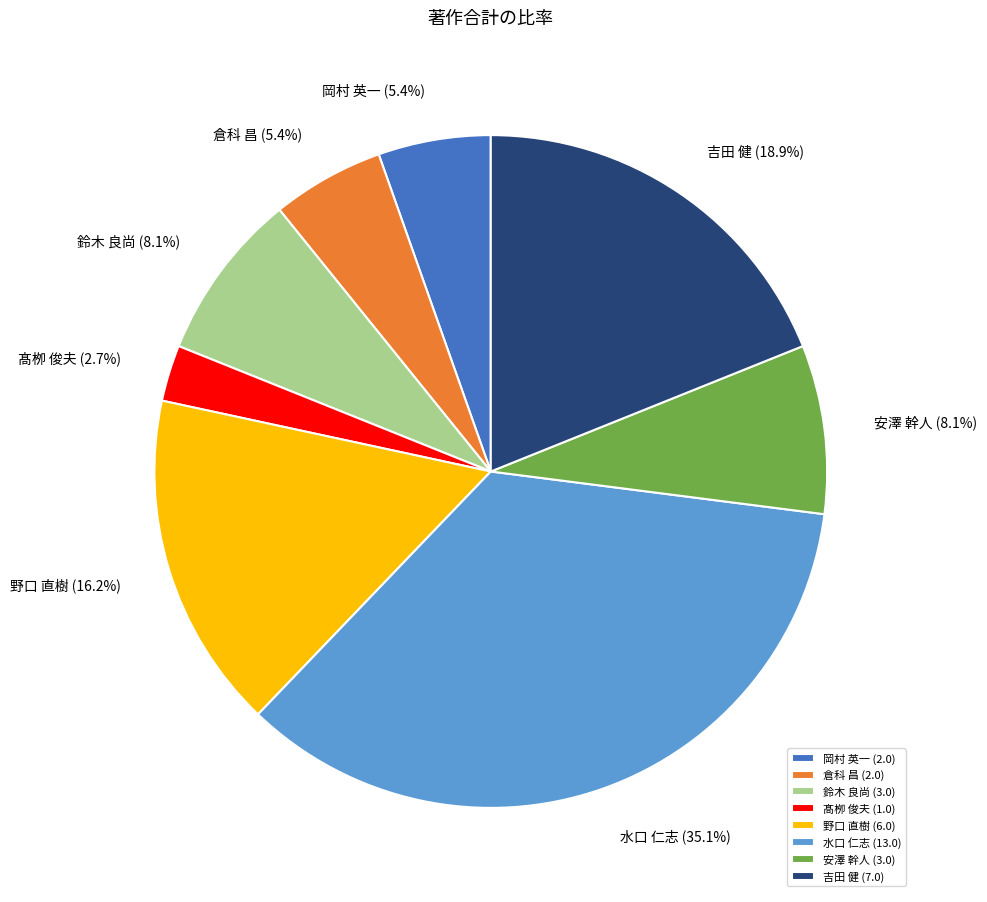

To the nearest percent, what is the difference between the largest and smallest slice percentages?

32%